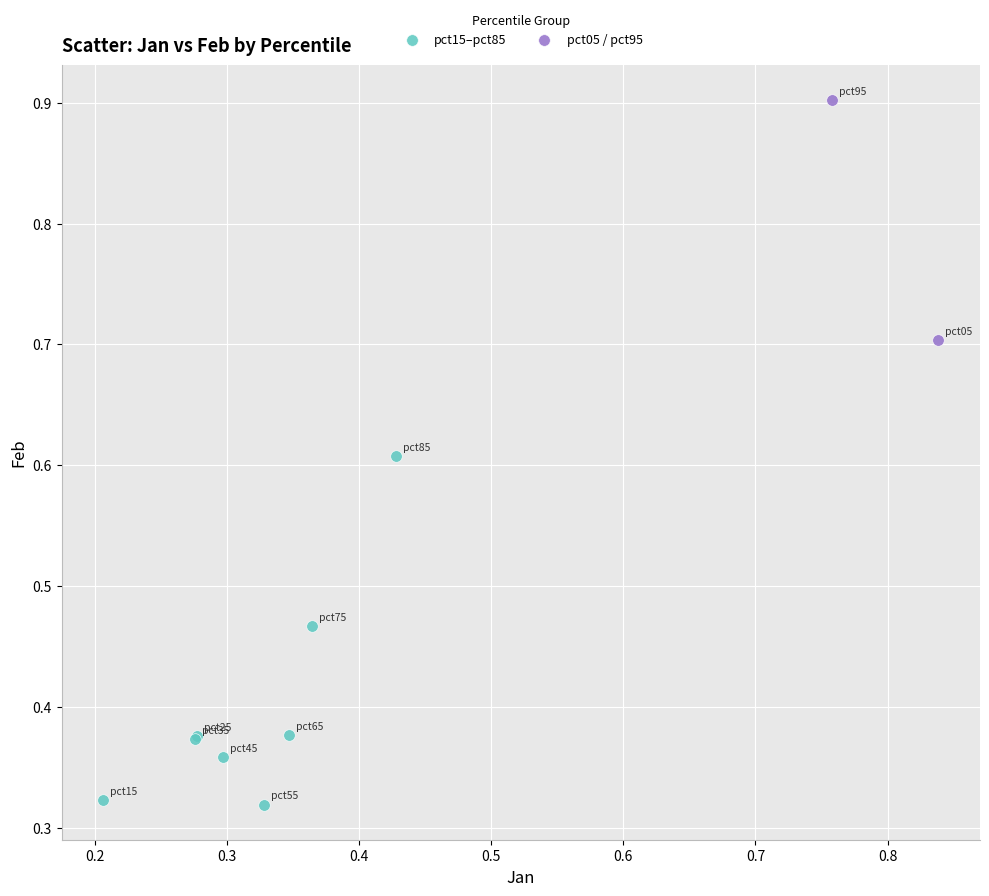

What are all the series names shown in the legend?

pct15–pct85, pct05 / pct95